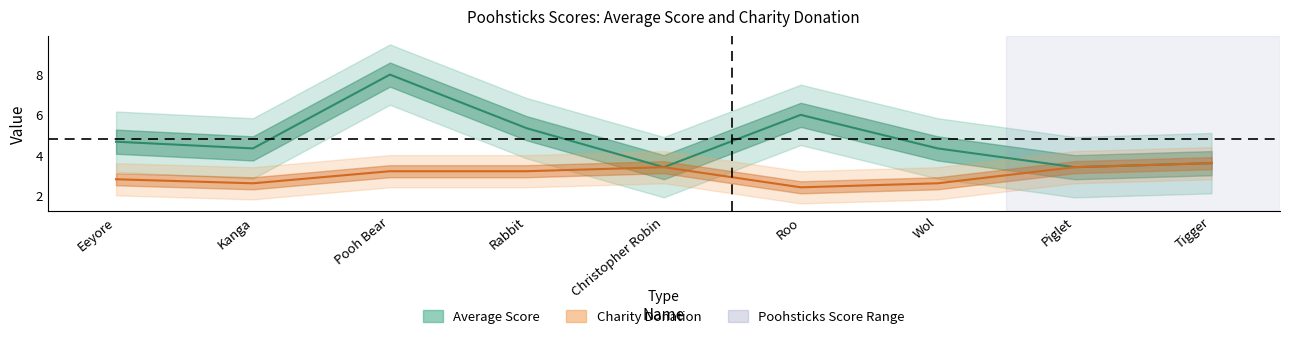

At which category does Charity Donation reach its first local peak?

Christopher Robin